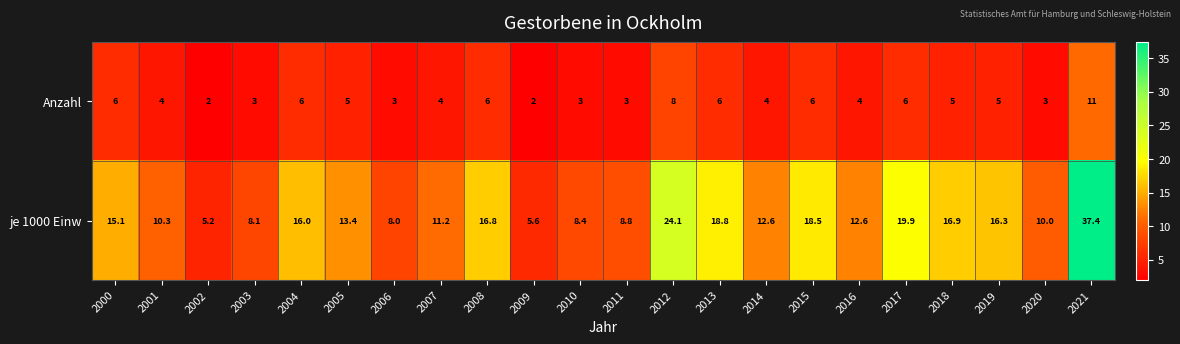

What is the total value across all series at 2020?

13.0